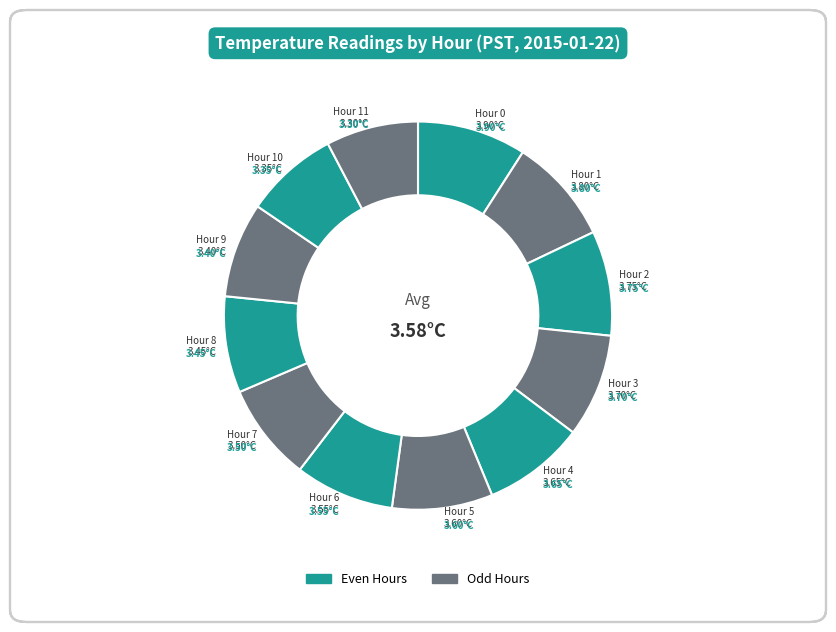

How many slices are in this pie chart?

12